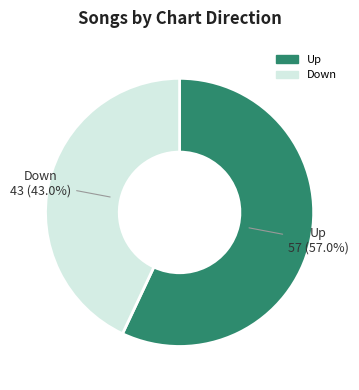

Between Up and Down, which is larger?

Up